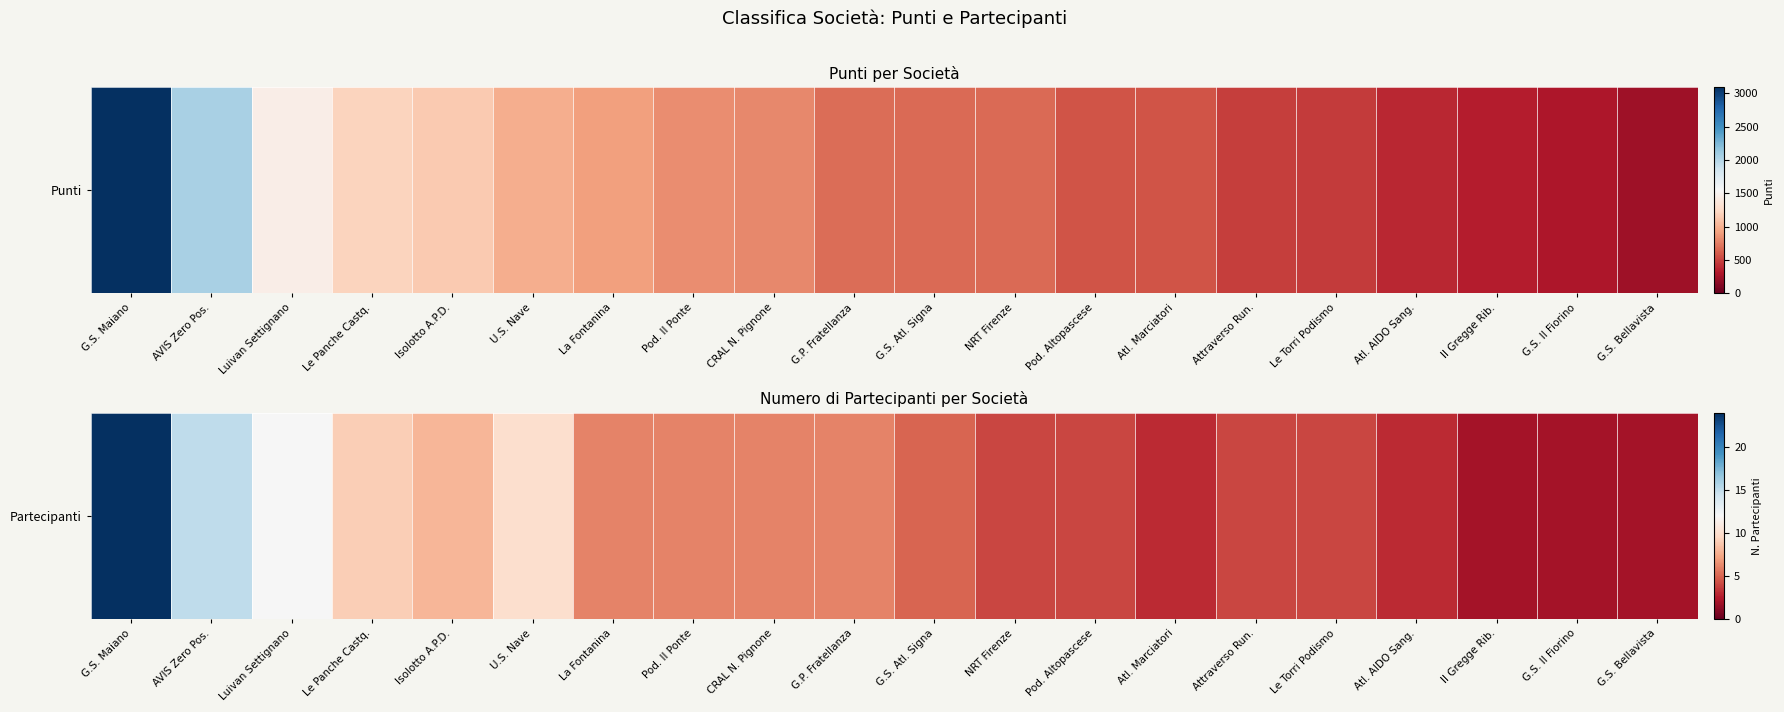

List the labels in order of value, smallest first.

Il Gregge Rib., G.S. Il Fiorino, G.S. Bellavista, Atl. Marciatori, Atl. AIDO Sang., NRT Firenze, Pod. Altopascese, Attraverso Run., Le Torri Podismo, G.S. Atl. Signa, La Fontanina, Pod. Il Ponte, CRAL N. Pignone, G.P. Fratellanza, Isolotto A.P.D., Le Panche Castq., U.S. Nave, Luivan Settignano, AVIS Zero Pos., G.S. Maiano